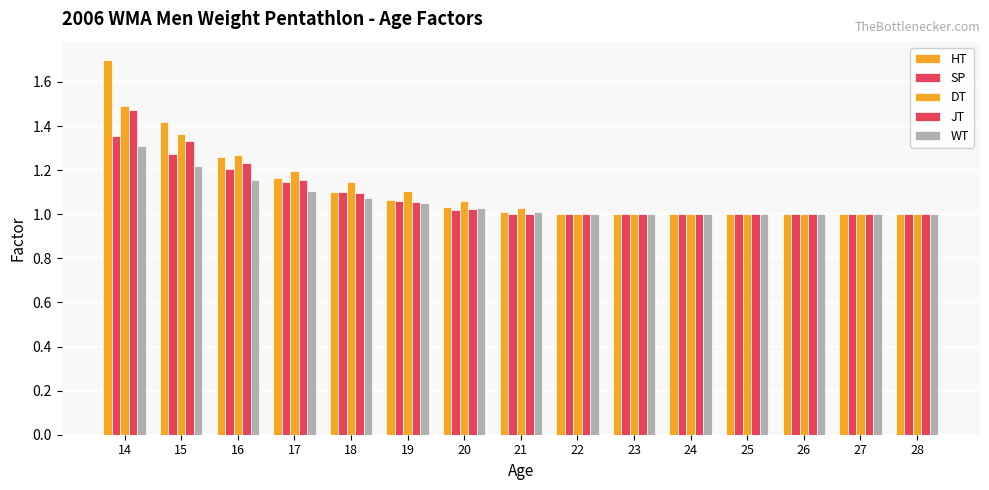

The value of SP at 21 is 1.0. True or false?

True